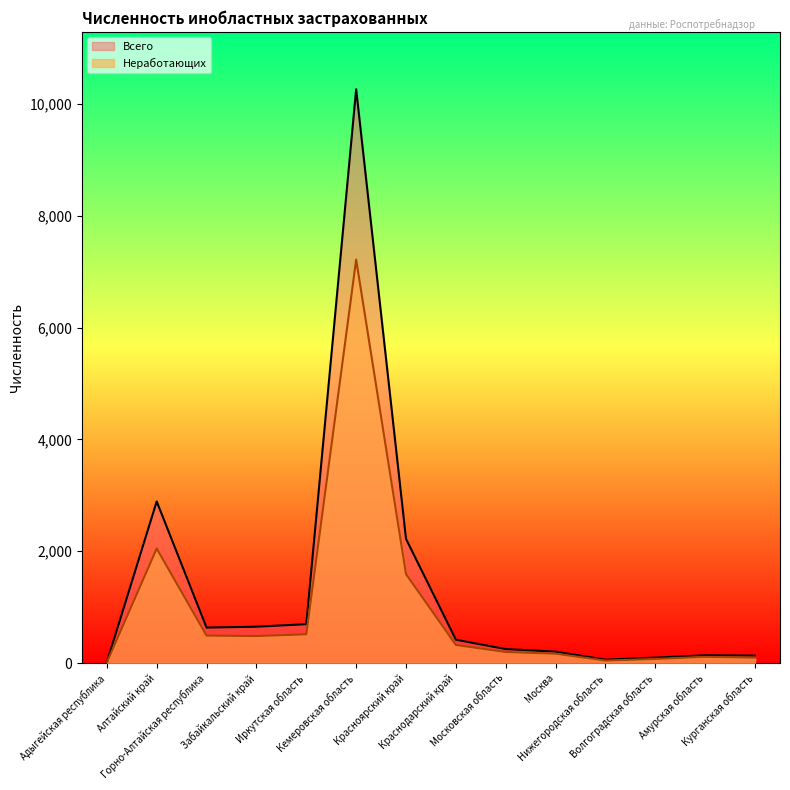

Reading left to right, transcribe all the data shown in this chart.

Неработающих: 10	2048	491	483	514	7217	1591	323	197	167	44	73	111	96
Всего: 11	2891	634	650	695	10265	2221	417	250	204	60	97	139	133